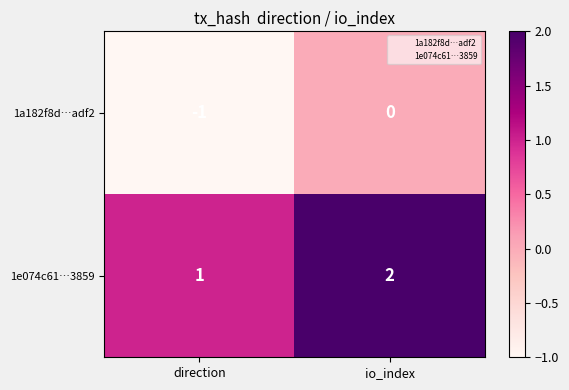

What is the smallest value displayed?

-1